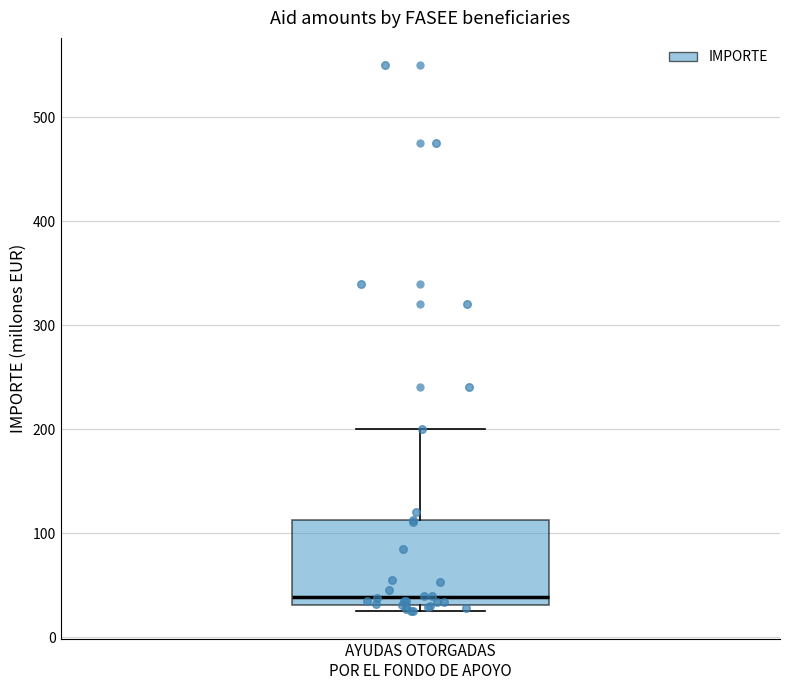

Where is the upper edge of the box for AYUDAS OTORGADAS POR EL FONDO DE APOYO on the y-axis? The values are not printed on the chart, so give them approximately, as read against the axis.

110